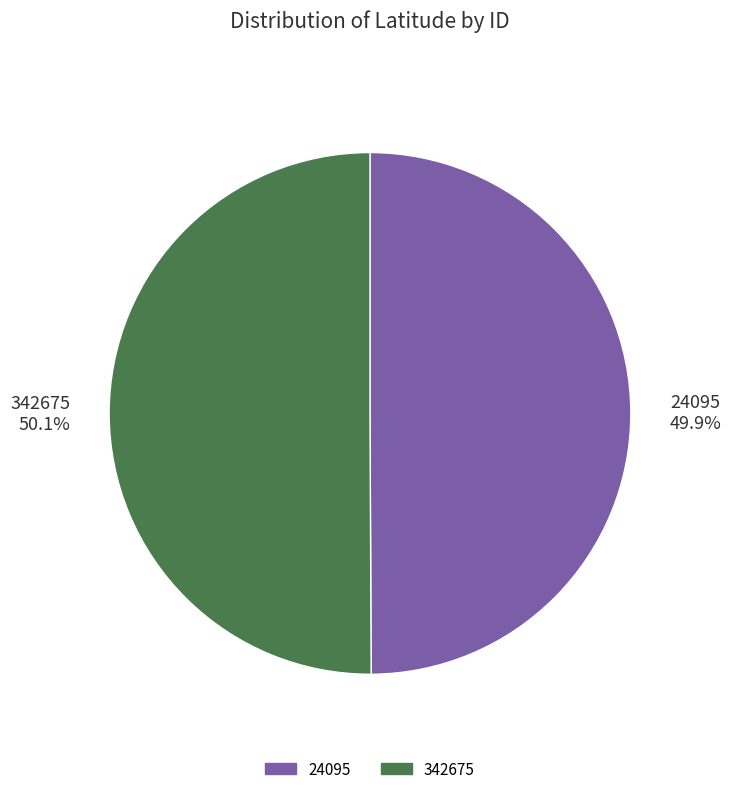

True or false: 342675 accounts for 56% of the total.

False